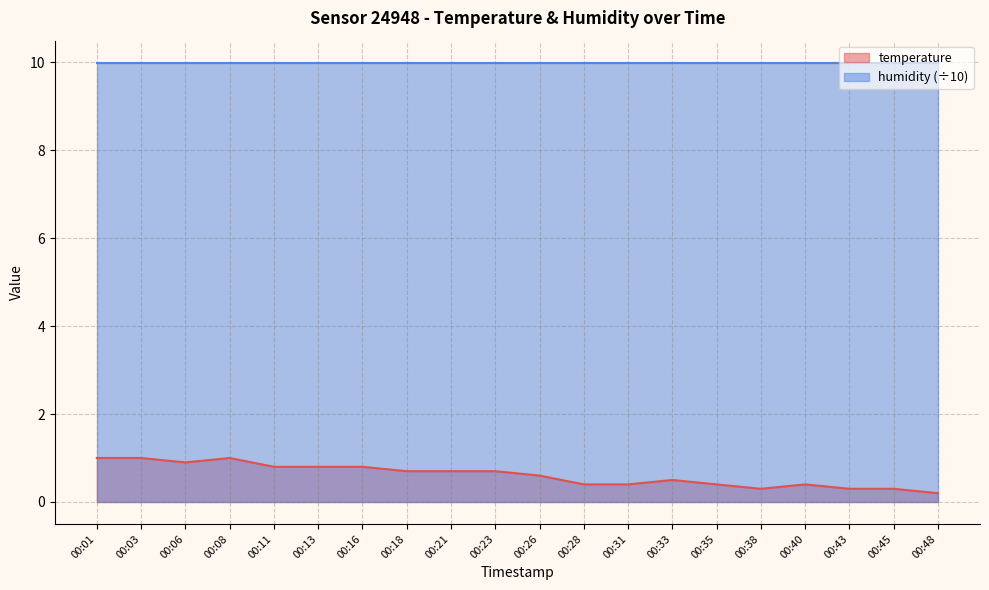

List the labels in order of value, largest first.

00:01, 00:03, 00:08, 00:06, 00:11, 00:13, 00:16, 00:18, 00:21, 00:23, 00:26, 00:33, 00:28, 00:31, 00:35, 00:40, 00:38, 00:43, 00:45, 00:48